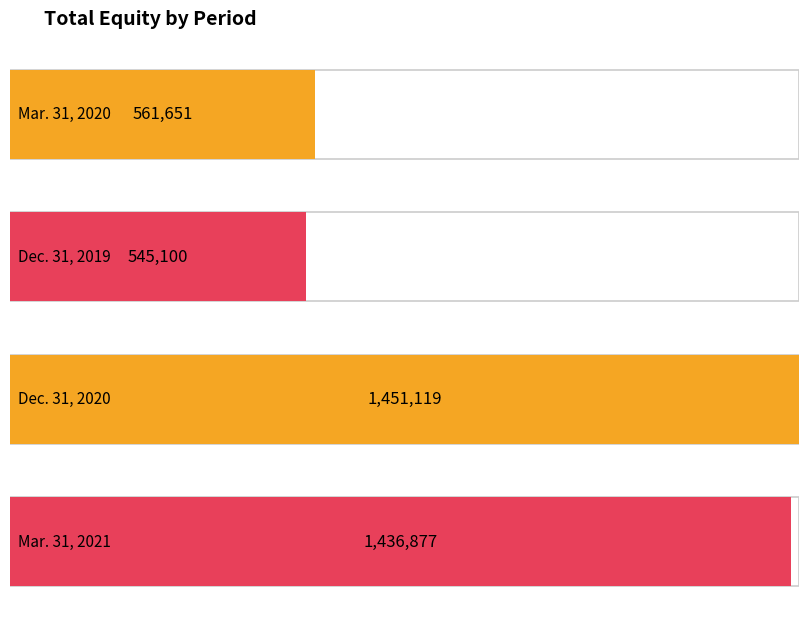

Between Dec. 31, 2019 and Dec. 31, 2020, which is larger?

Dec. 31, 2020